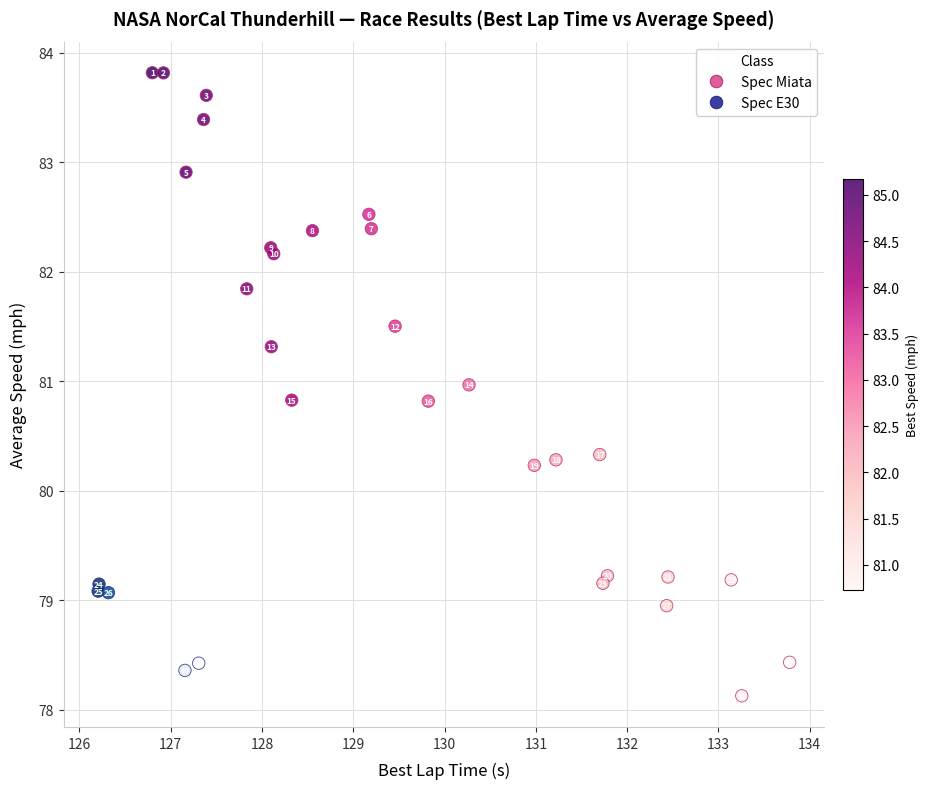

What are all the series names shown in the legend?

Spec Miata, Spec E30